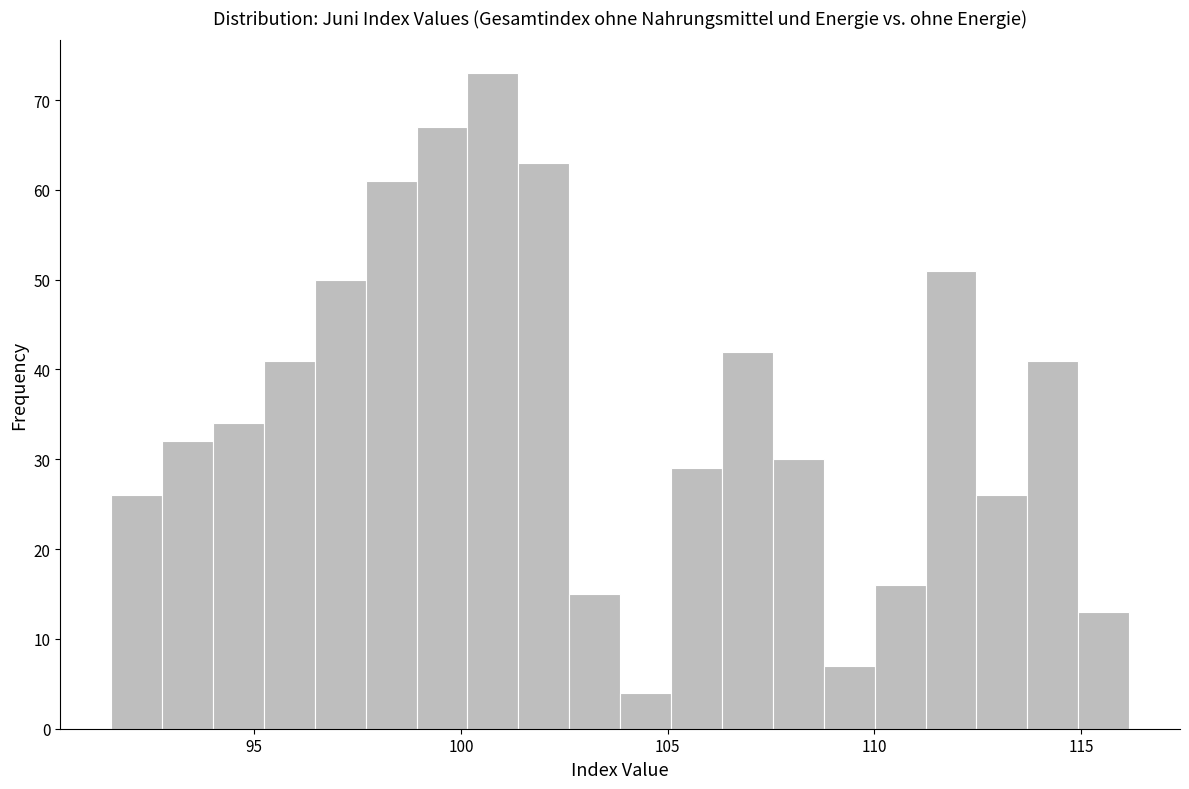

Around what value on the x-axis is the tallest bar? Give the approximate position of its centre, as read against the axis.

101.0